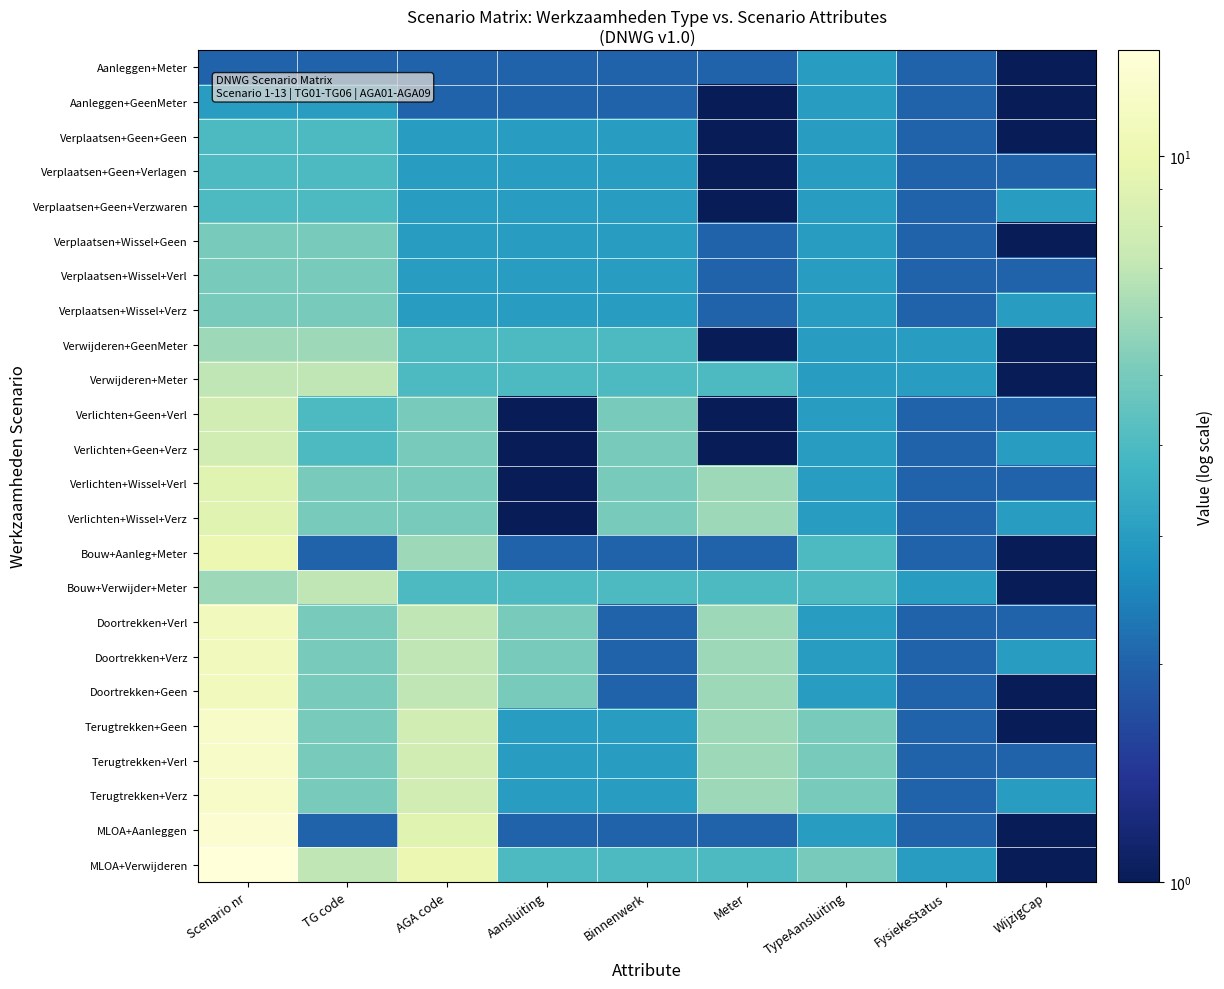

What is the difference between the highest and lowest values at WijzigCap?

2